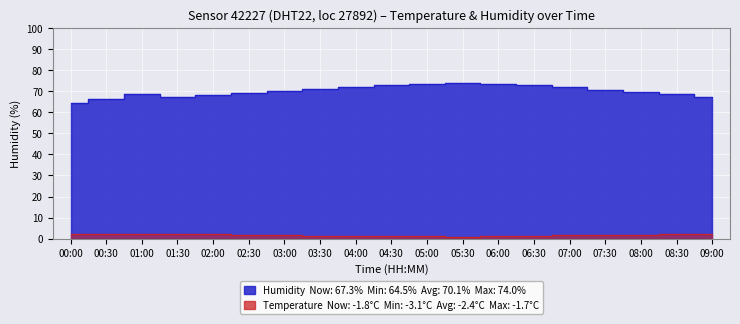

Does the chart display data point markers on the line(s)?

No